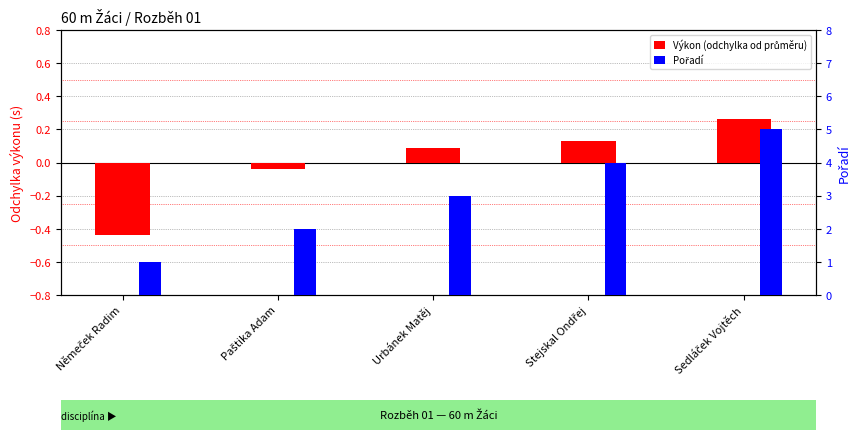

True or false: Výkon (odchylka od průměru) has a value of 0.4 at Sedláček Vojtěch.

False